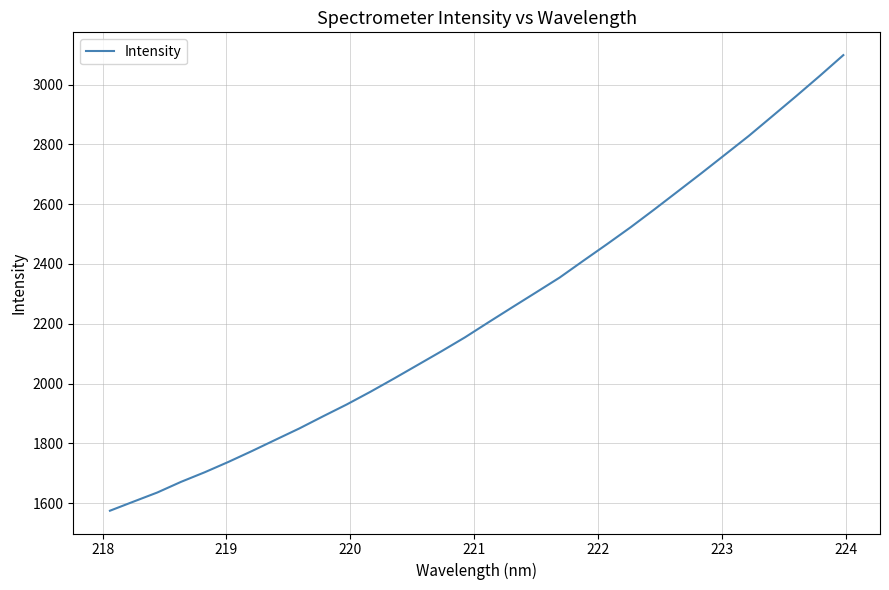

What is the difference between the maximum and minimum values?

1524.1